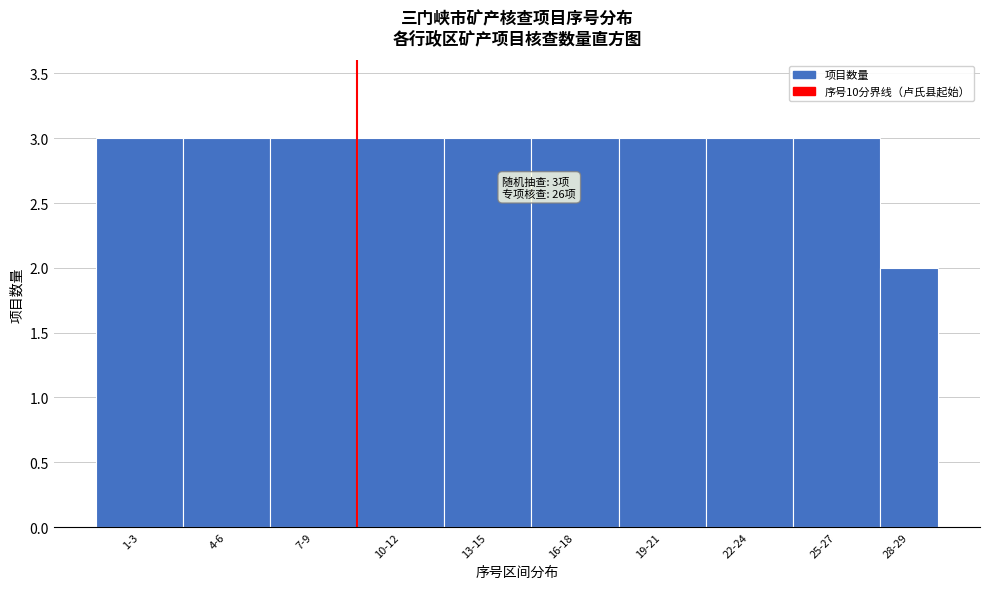

Reading left to right, extract all data points from this chart.

1-3=3	4-6=3	7-9=3	10-12=3	13-15=3	16-18=3	19-21=3	22-24=3	25-27=3	28-29=2